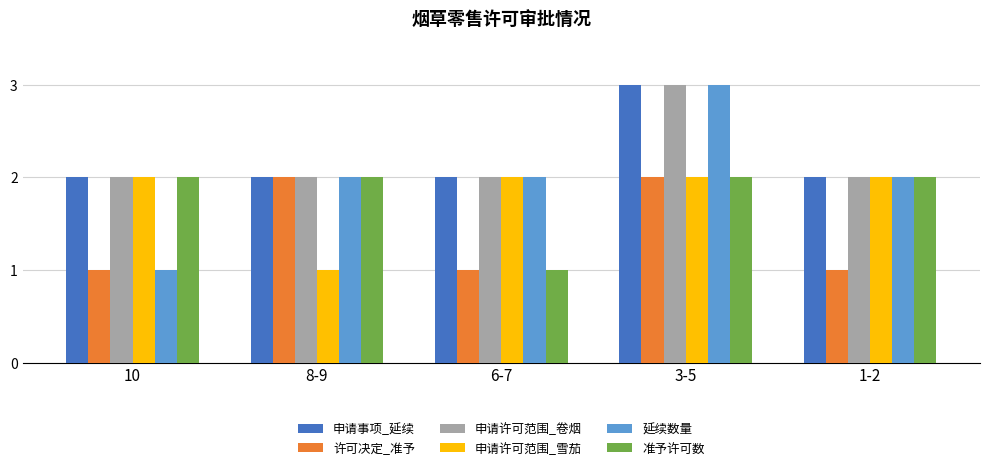

At which label does 延续数量 reach its minimum?

10